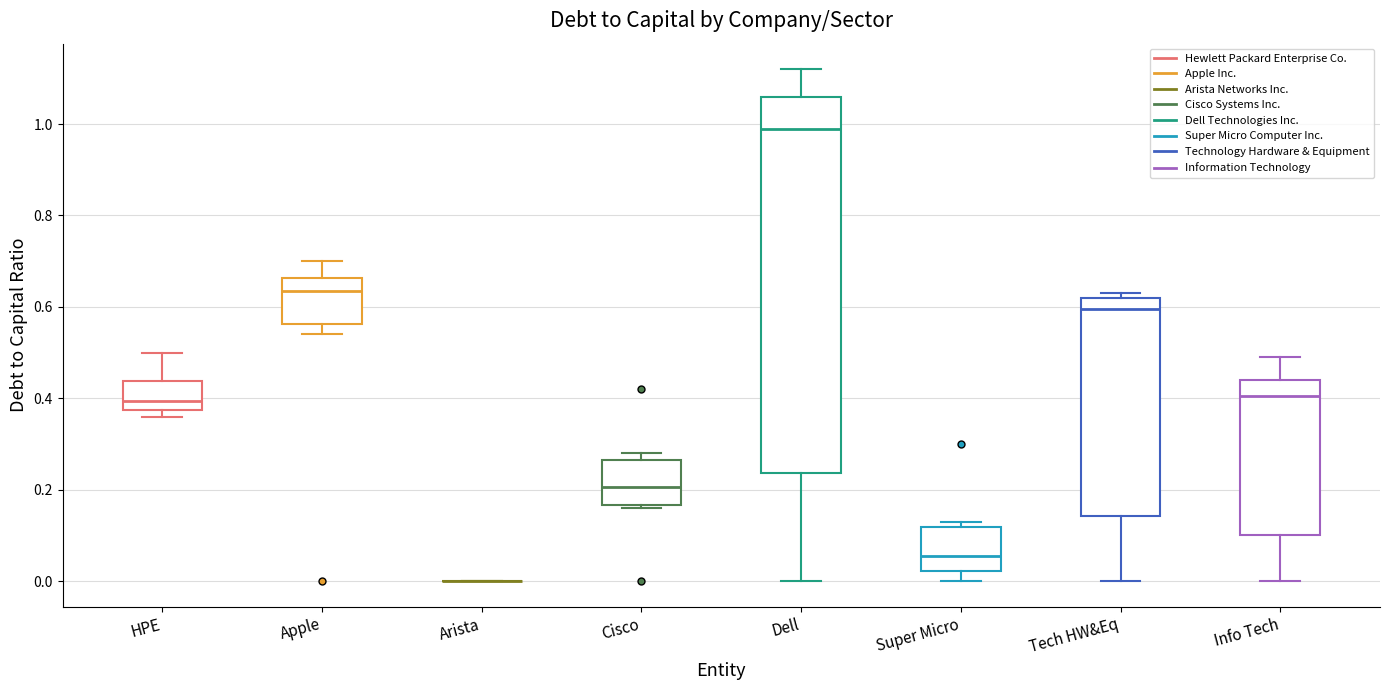

Where is the upper edge of the box for Super Micro on the y-axis? The values are not printed on the chart, so give them approximately, as read against the axis.

0.12